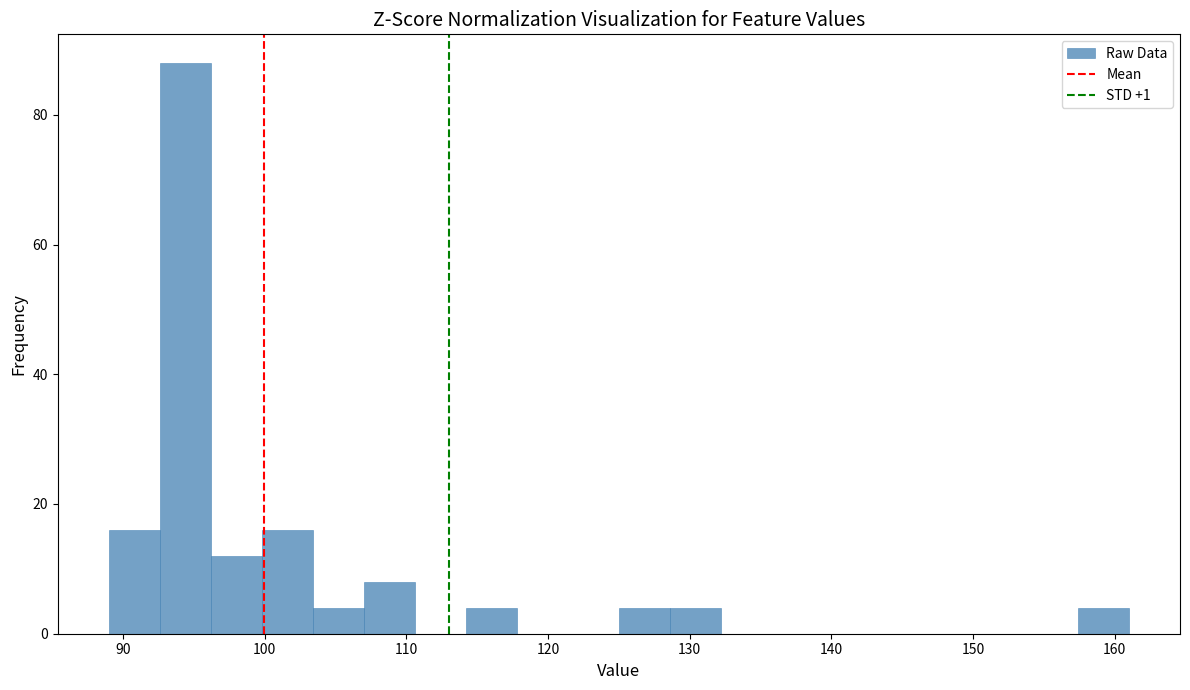

Around what value on the x-axis is the tallest bar? Give the approximate position of its centre, as read against the axis.

94